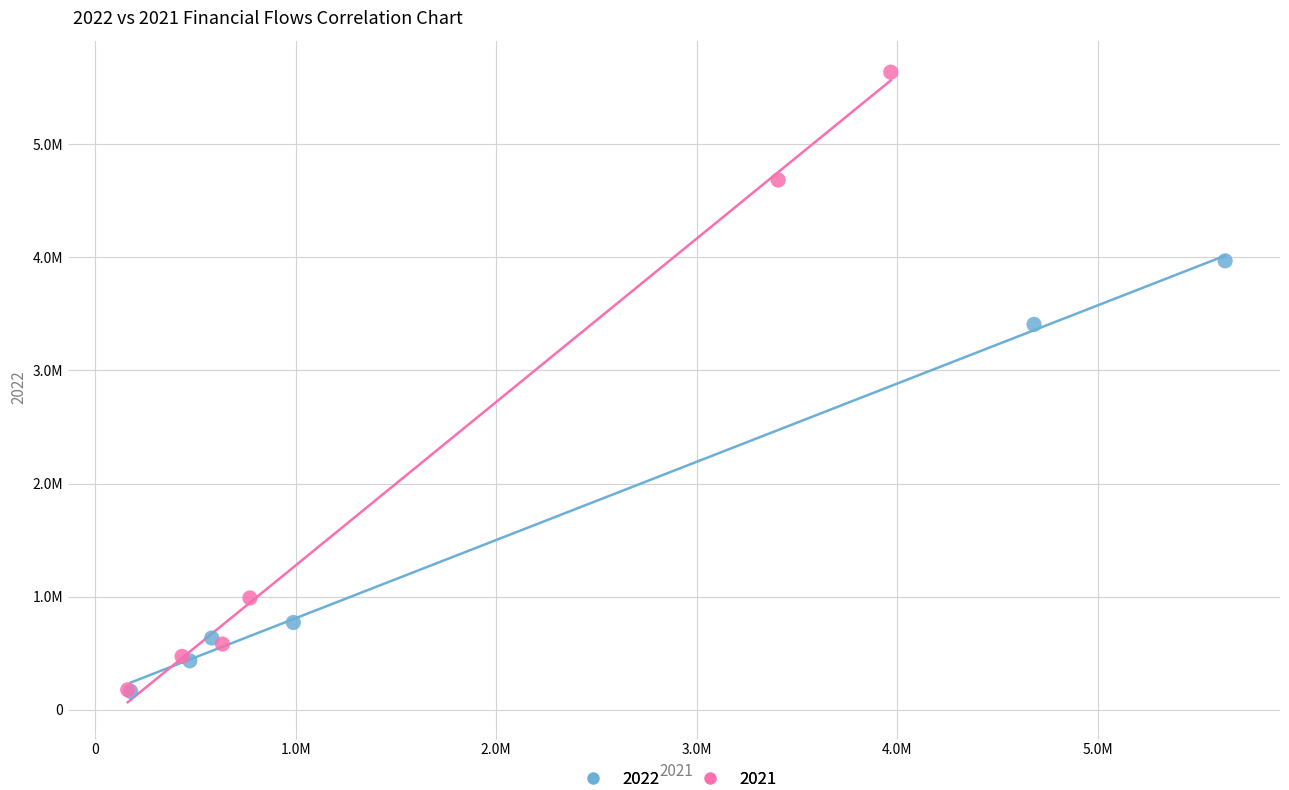

What are all the series names shown in the legend?

2022, 2021